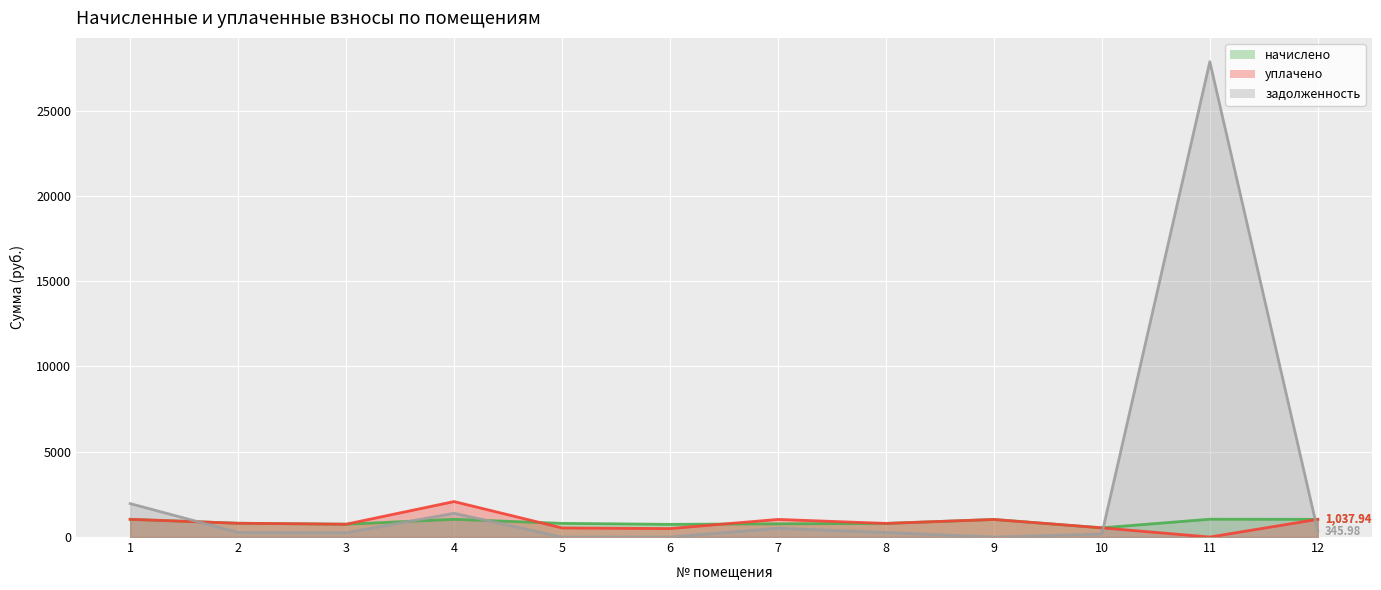

What are all the series names shown in the legend?

начислено, уплачено, задолженность